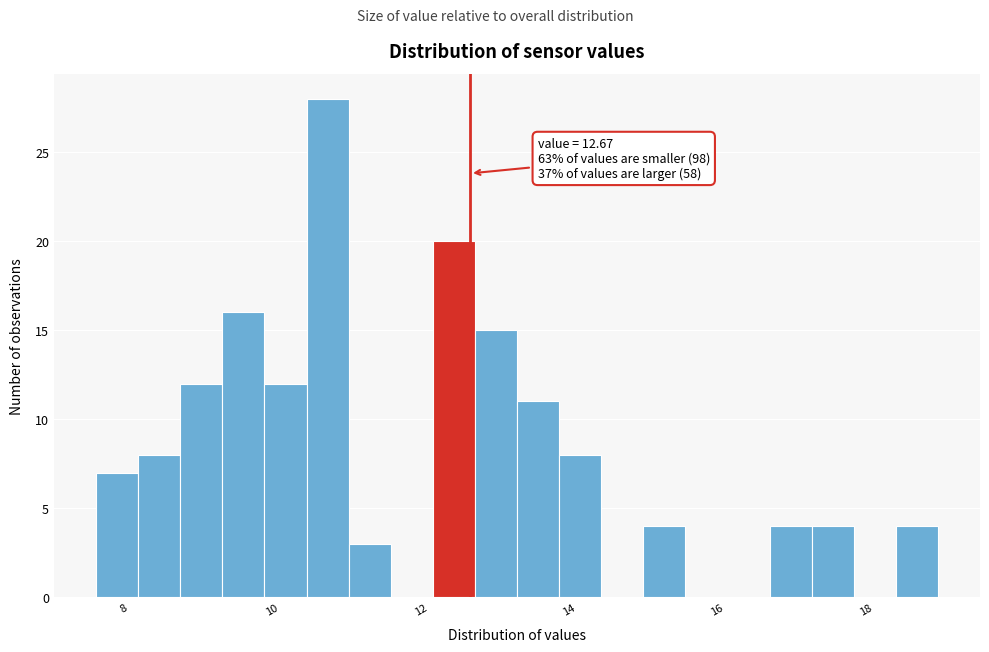

Around what value on the x-axis is the tallest bar? Give the approximate position of its centre, as read against the axis.

10.8